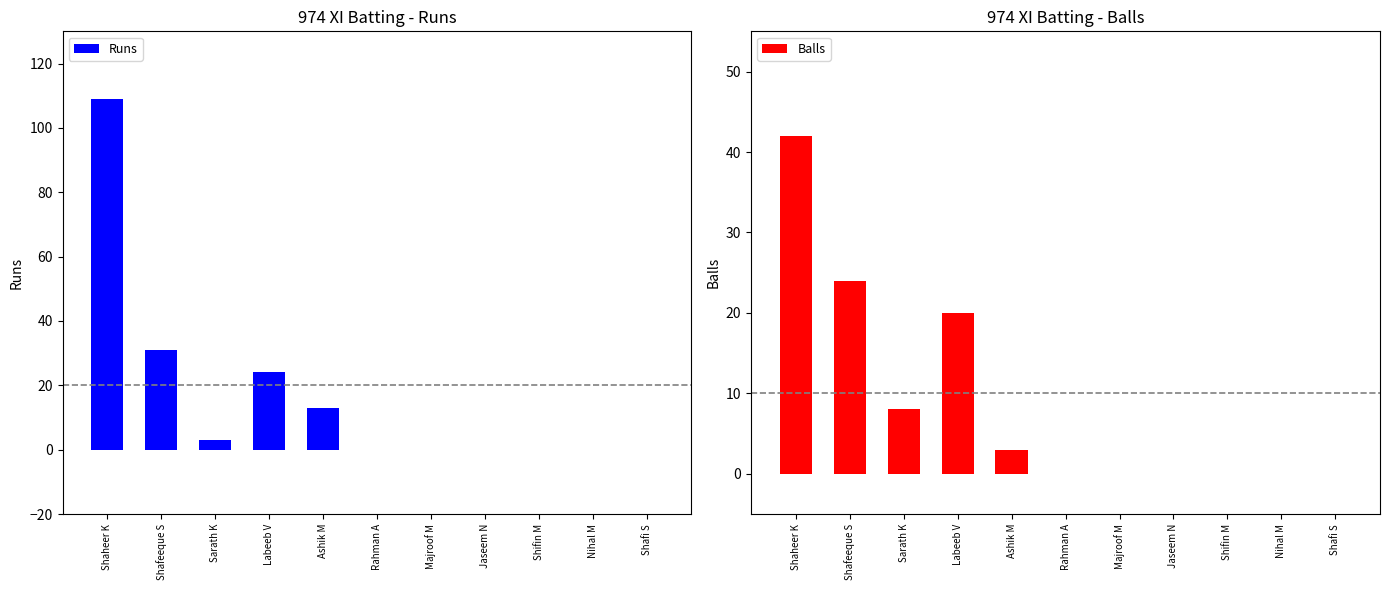

Rank the series by their average value, from lowest to highest.

Balls, Runs